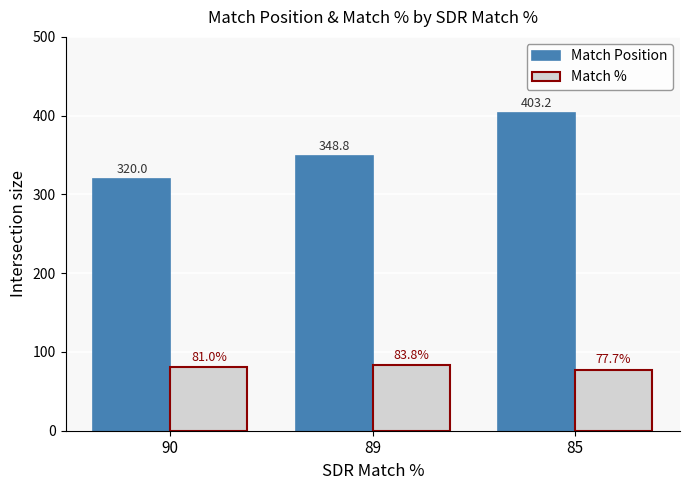

Count the number of categories in the chart.

3